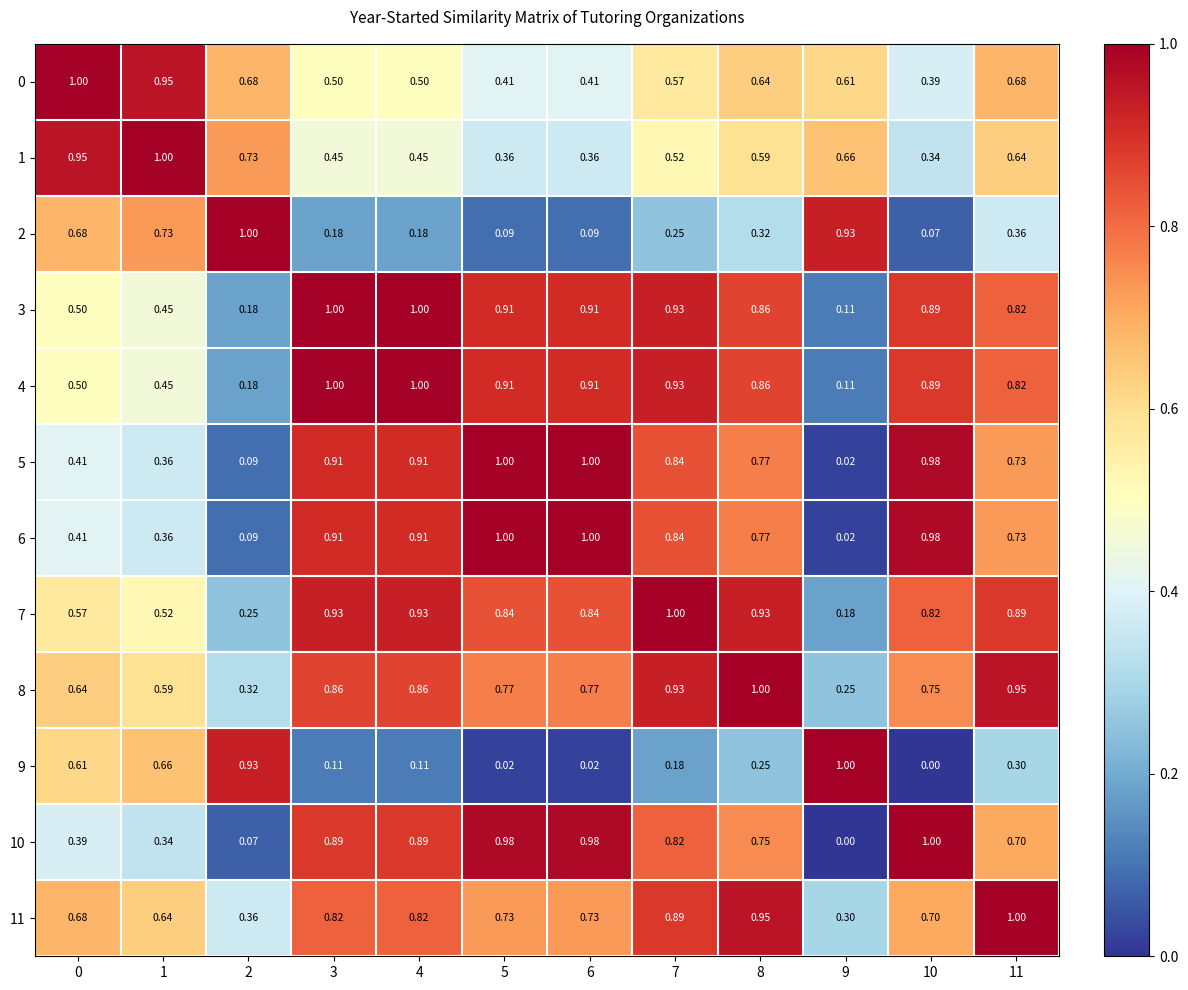

Is the value of 3 at 10 greater than the value of 5 at 1?

Yes